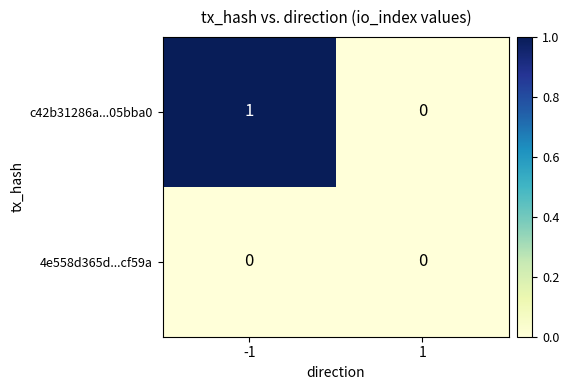

Is it true that c42b31286a...05bba0 equals 0 at 1?

True